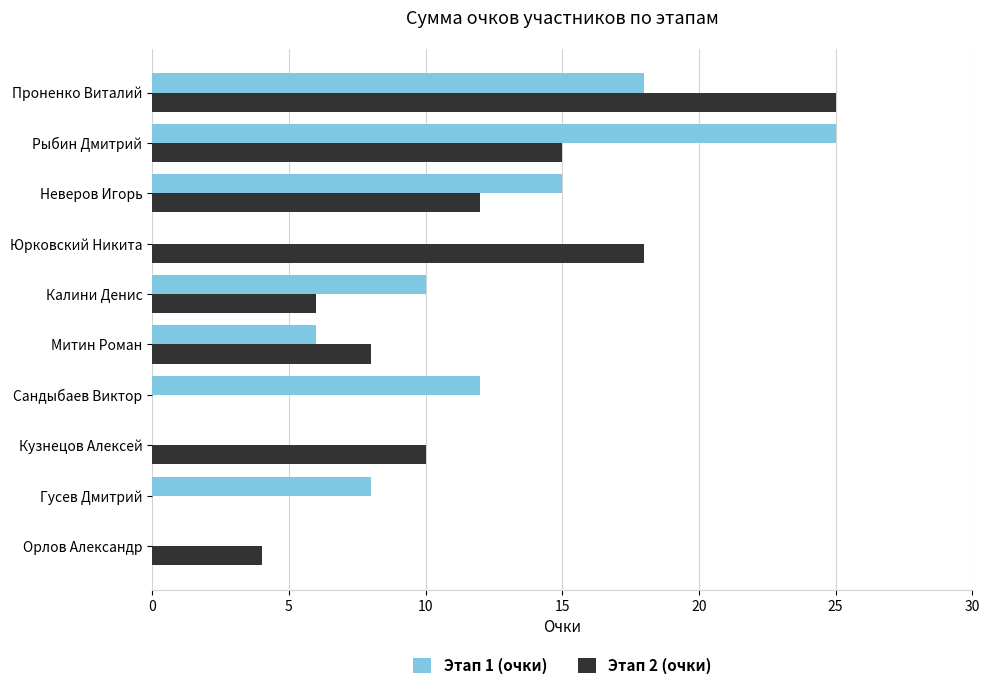

What is the sum of the Этап 2 (очки) values at Кузнецов Алексей and Юрковский Никита?

28